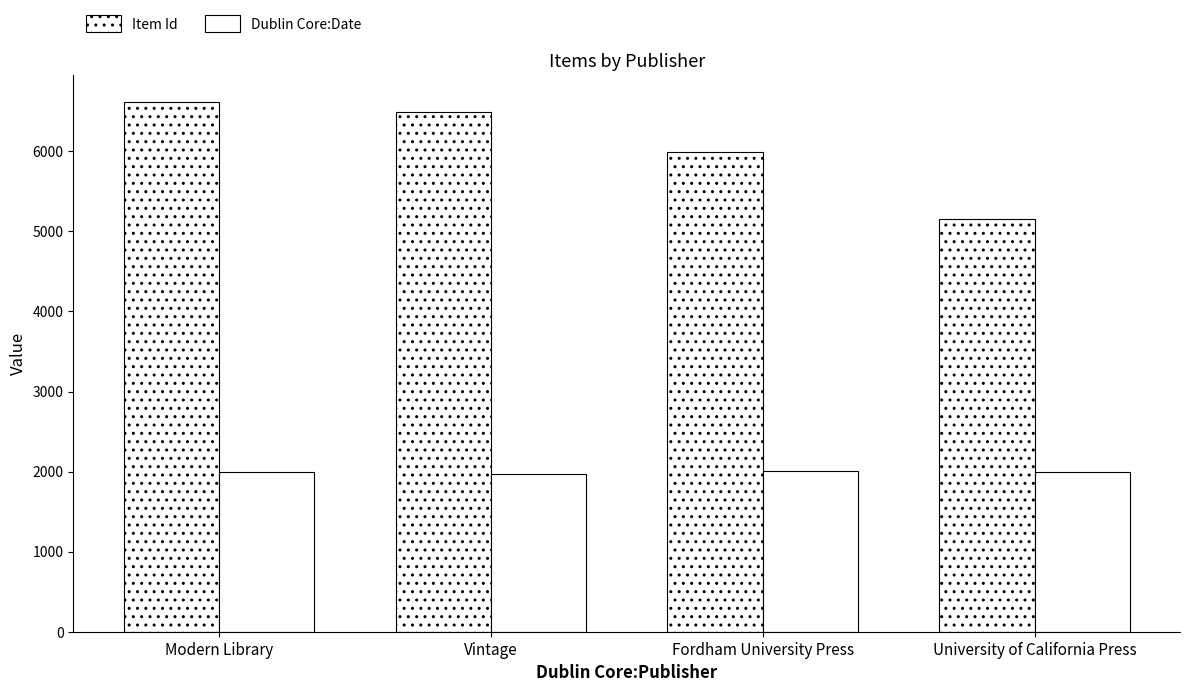

Rank the series by their average value, from highest to lowest.

Item Id, Dublin Core:Date